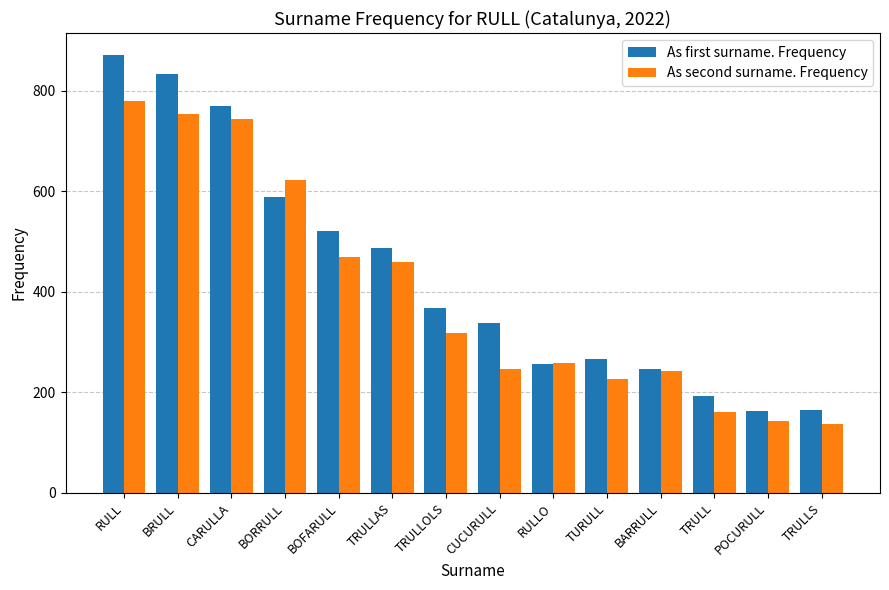

At which label does As second surname. Frequency reach its peak?

RULL